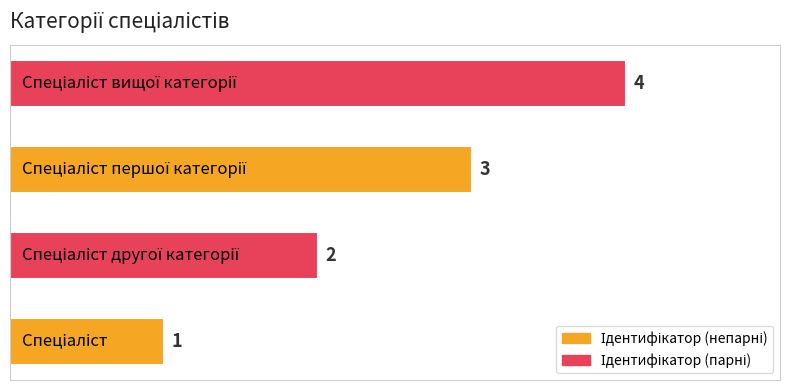

What is the difference between the maximum and minimum values?

3